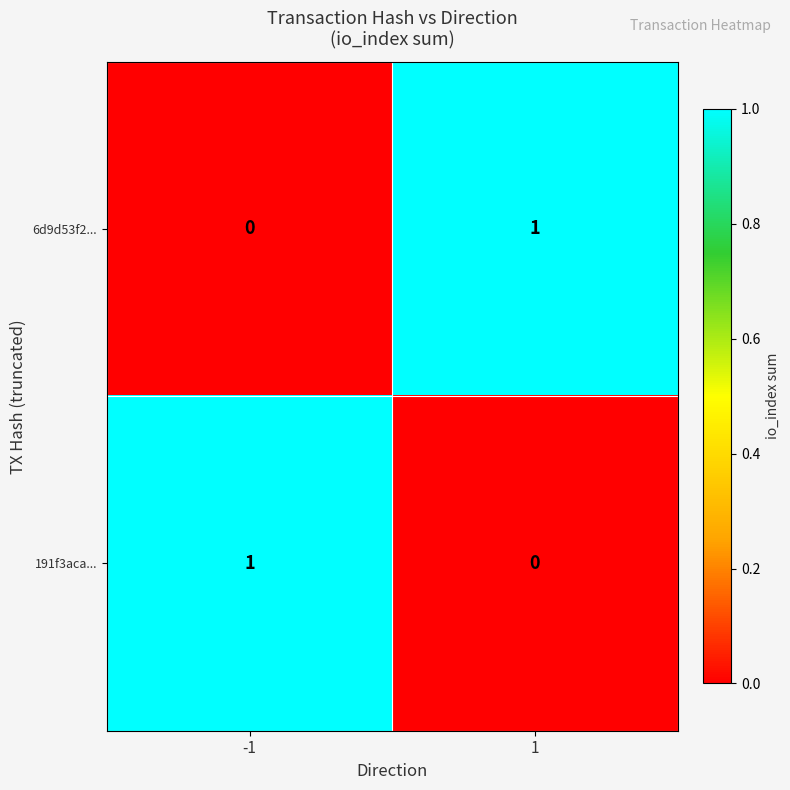

List the labels in order of 6d9d53f2... value, largest first.

1, -1